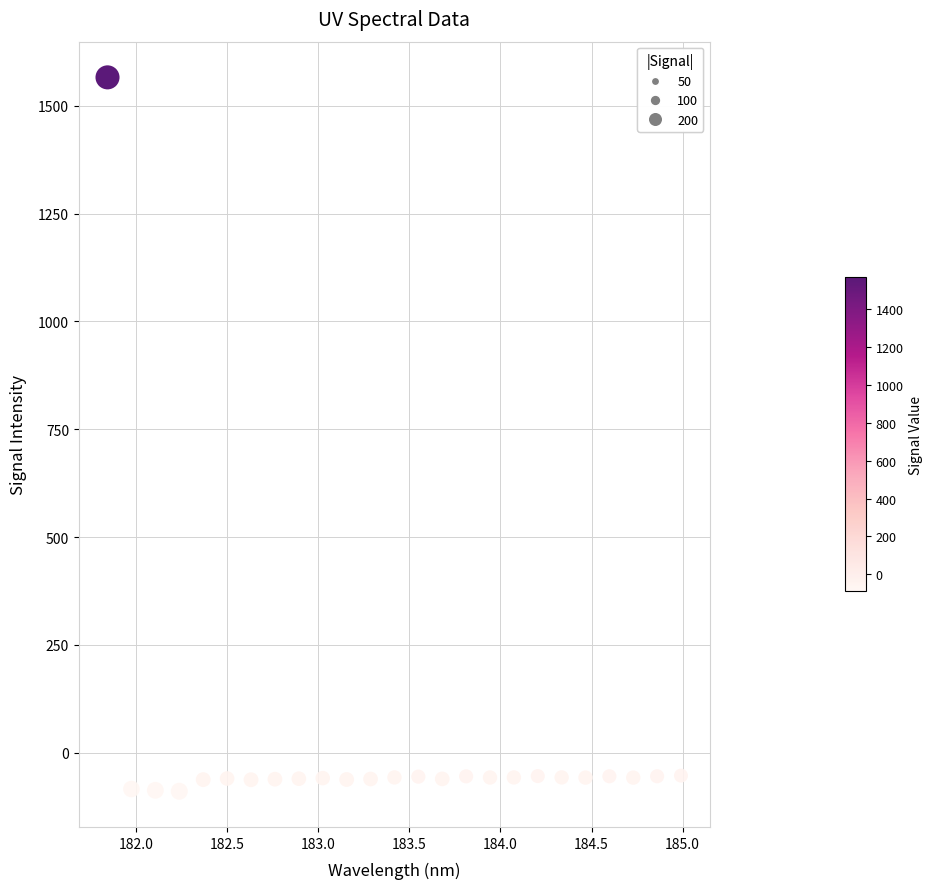

What is the range of X values (max minus min)?

3.1